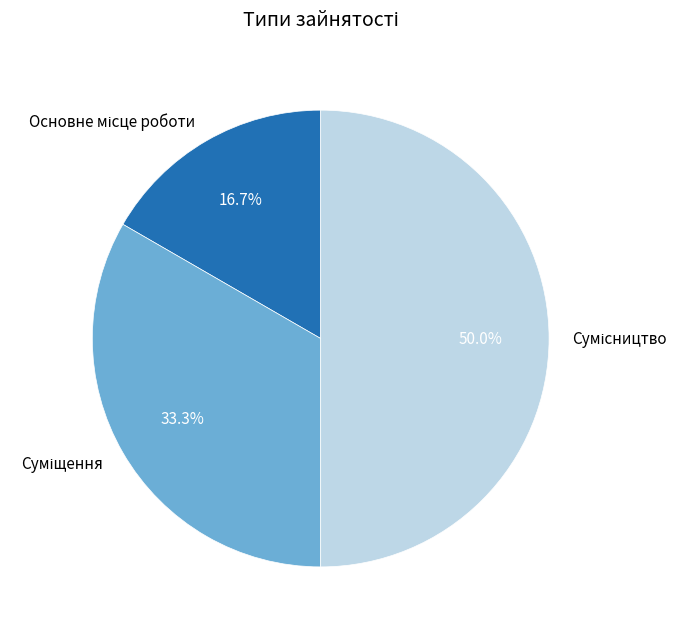

Rank the categories by value from highest to lowest.

Сумісництво, Суміщення, Основне місце роботи